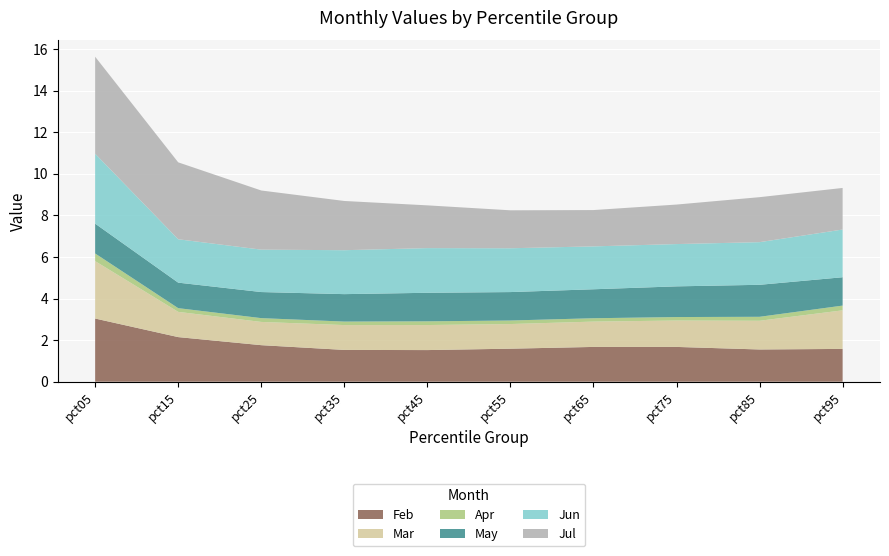

Reading right to left, list all the values displayed in this chart.

Feb: pct95=1.6	pct85=1.5	pct75=1.7	pct65=1.7	pct55=1.6	pct45=1.5	pct35=1.5	pct25=1.8	pct15=2.1	pct05=3.0
Mar: pct95=1.9	pct85=1.4	pct75=1.3	pct65=1.2	pct55=1.2	pct45=1.2	pct35=1.2	pct25=1.1	pct15=1.2	pct05=2.8
Apr: pct95=0.2	pct85=0.2	pct75=0.2	pct65=0.2	pct55=0.2	pct45=0.2	pct35=0.2	pct25=0.2	pct15=0.2	pct05=0.4
May: pct95=1.4	pct85=1.5	pct75=1.5	pct65=1.4	pct55=1.4	pct45=1.4	pct35=1.3	pct25=1.3	pct15=1.2	pct05=1.4
Jun: pct95=2.3	pct85=2.1	pct75=2.0	pct65=2.1	pct55=2.1	pct45=2.1	pct35=2.1	pct25=2.0	pct15=2.1	pct05=3.4
Jul: pct95=2.0	pct85=2.2	pct75=1.9	pct65=1.7	pct55=1.8	pct45=2.1	pct35=2.4	pct25=2.8	pct15=3.7	pct05=4.7